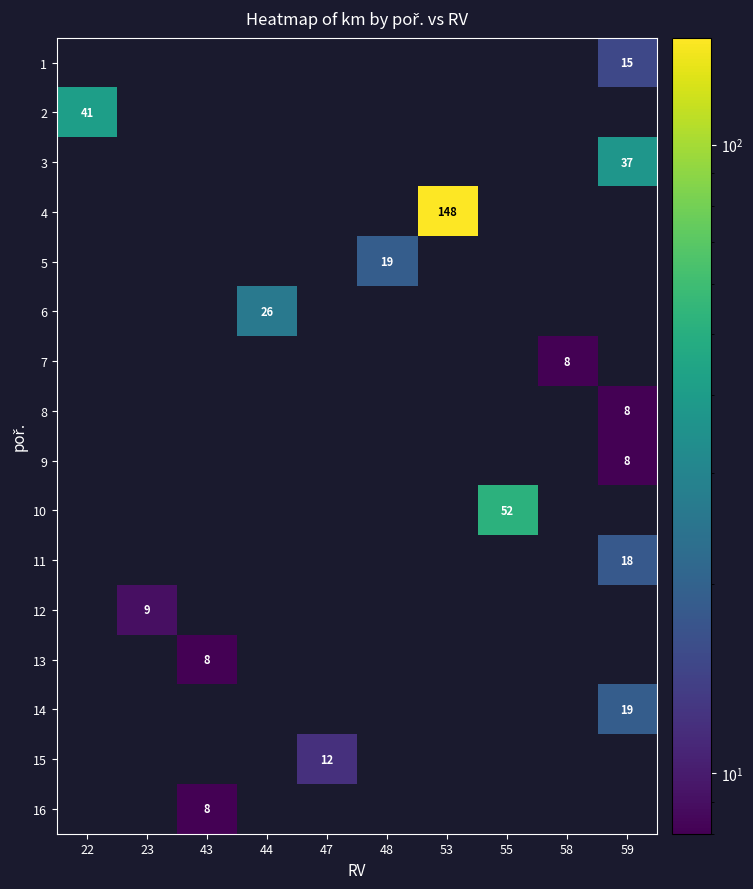

What is the sum of all 8 values?

8